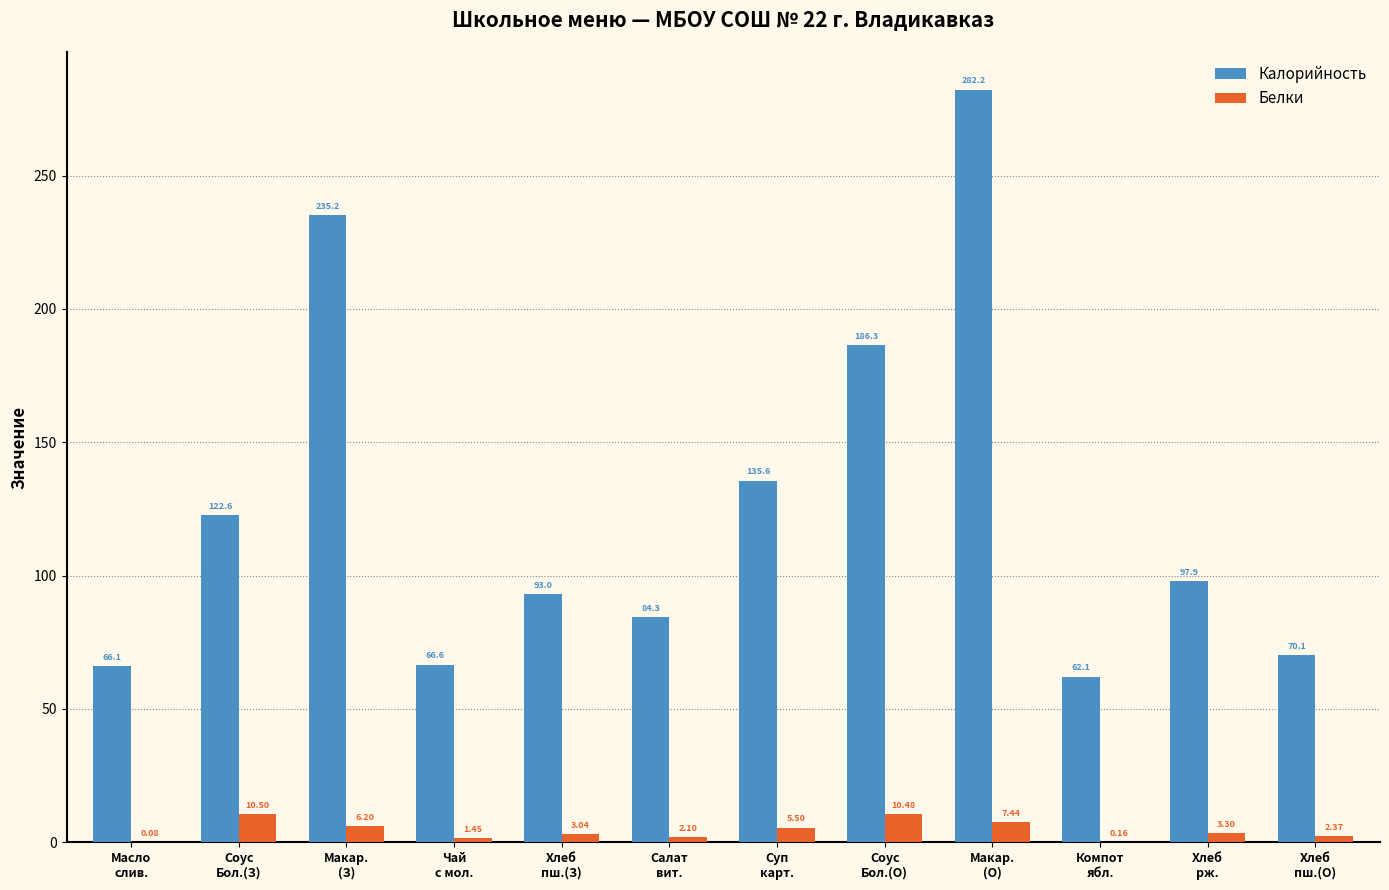

Which series has the largest total across all categories?

Калорийность